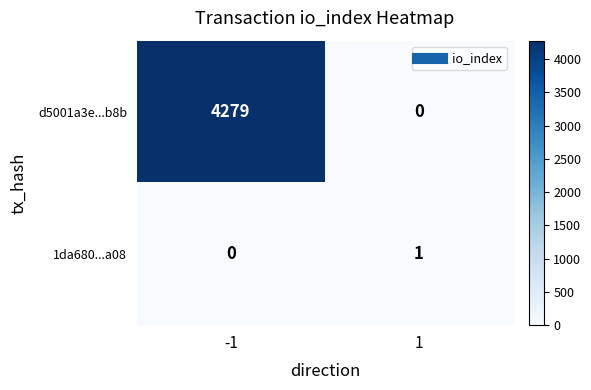

List the series in order of their overall mean, lowest first.

1da680...a08, d5001a3e...b8b